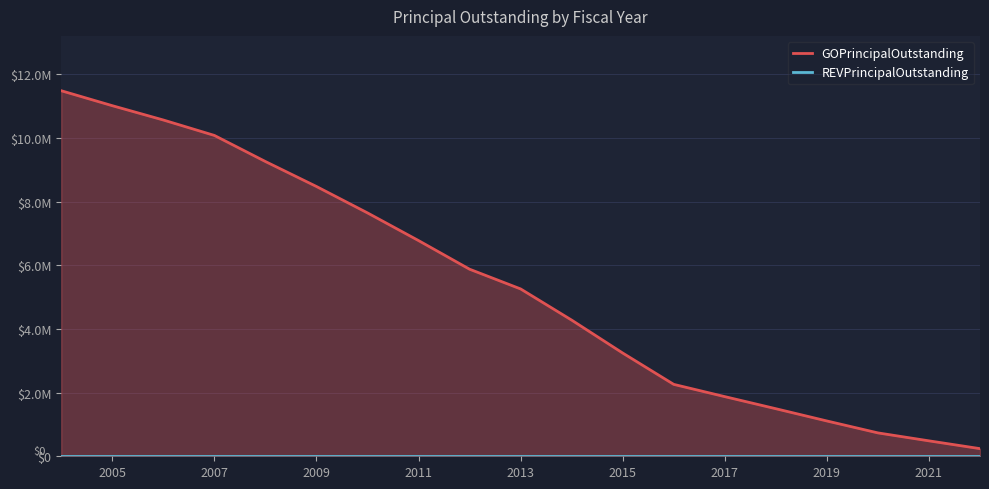

True or false: GOPrincipalOutstanding and REVPrincipalOutstanding intersect in this chart.

False